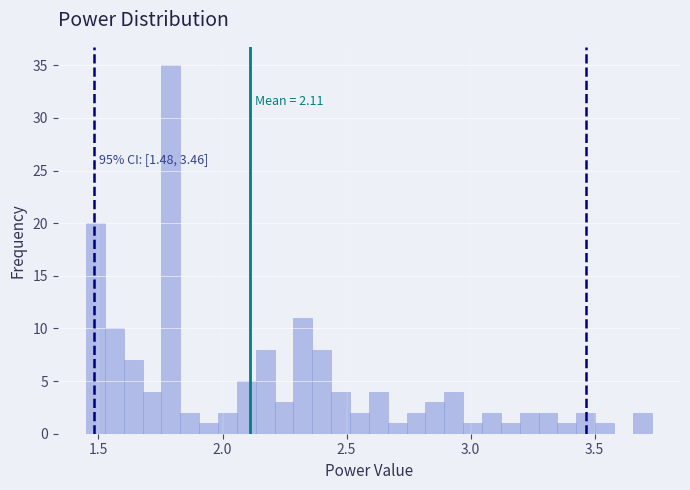

Around what value on the x-axis is the tallest bar? Give the approximate position of its centre, as read against the axis.

1.80